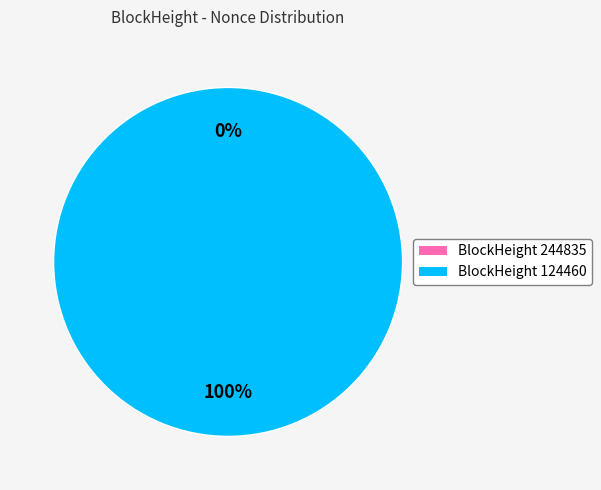

Which has a higher value, 124460 or 244835?

124460